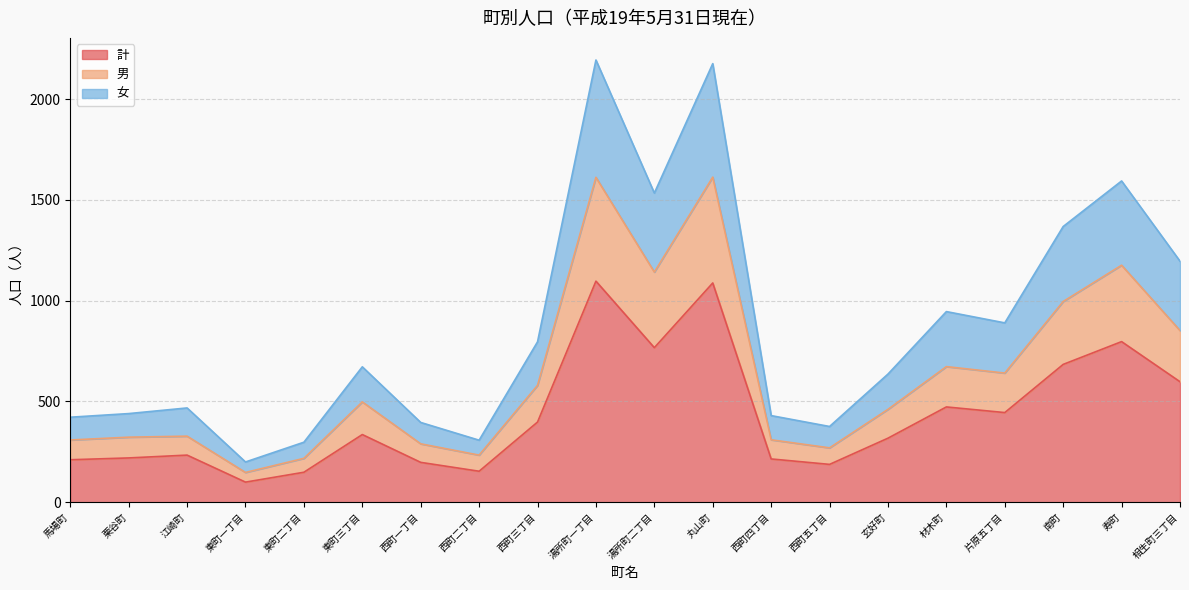

List the labels in order of 計 value, smallest first.

東町一丁目, 東町二丁目, 西町二丁目, 西町五丁目, 西町一丁目, 馬場町, 西町四丁目, 栗谷町, 江崎町, 玄好町, 東町三丁目, 西町三丁目, 片原五丁目, 材木町, 相生町三丁目, 南町, 湯所町二丁目, 寿町, 丸山町, 湯所町一丁目